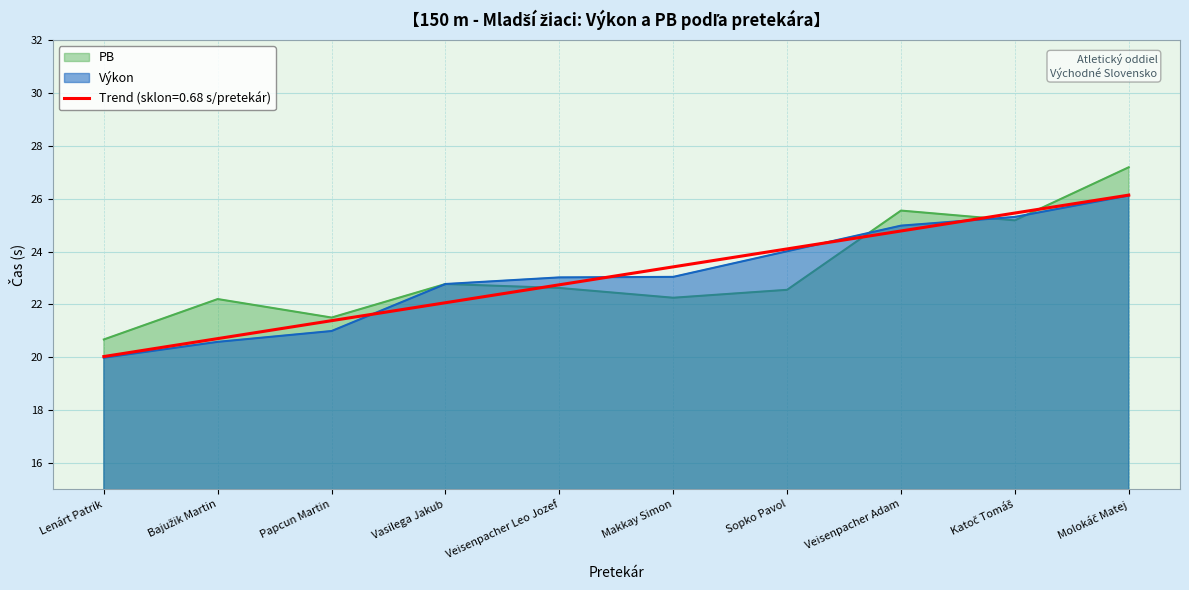

Which series ends up on top after the final intersection of Výkon and PB?

PB